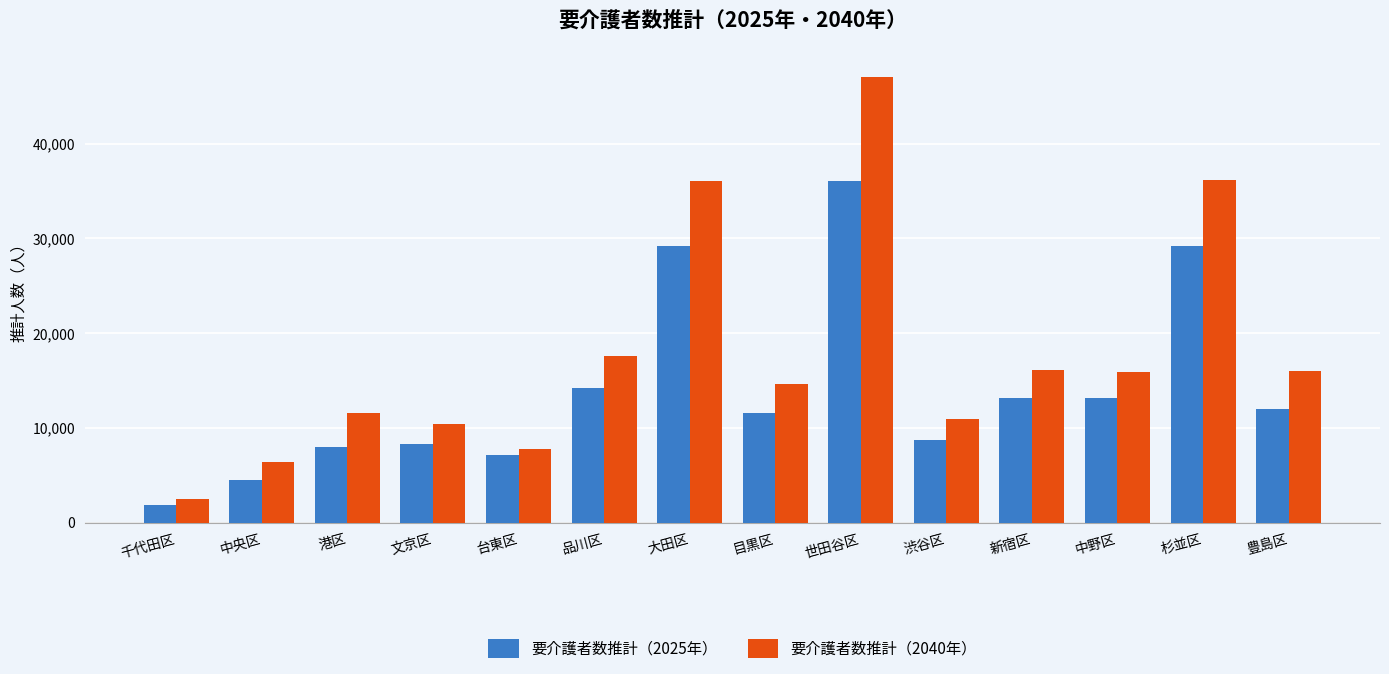

True or false: 要介護者数推計（2025年） has a value of 13843.5 at 渋谷区.

False